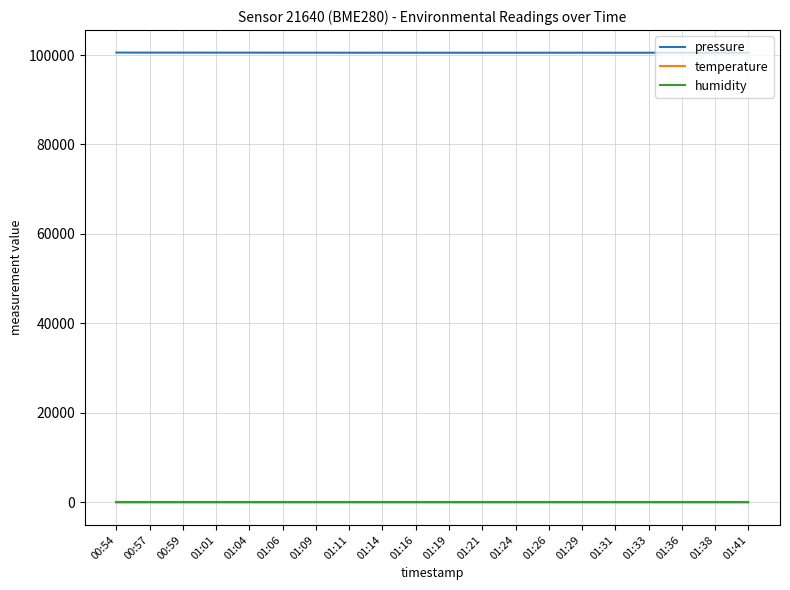

Which series has the largest total across all categories?

pressure